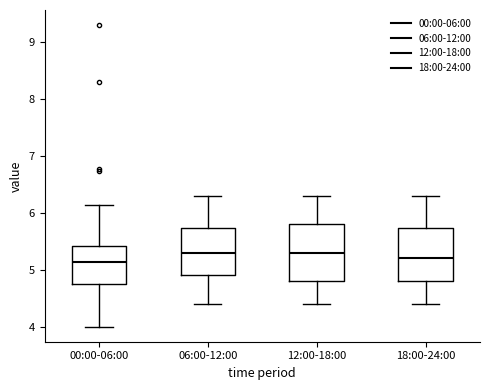

Reading left to right, read every box against the y-axis: the position of its median line, the range the box covers, and the ends of its whiskers. The values are not printed on the chart, so give them approximately, as read against the axis.

00:00-06:00: median 5.1, box 4.8 to 5.4, whiskers 4.0 to 6.1
06:00-12:00: median 5.3, box 4.9 to 5.7, whiskers 4.4 to 6.3
12:00-18:00: median 5.3, box 4.8 to 5.8, whiskers 4.4 to 6.3
18:00-24:00: median 5.2, box 4.8 to 5.7, whiskers 4.4 to 6.3